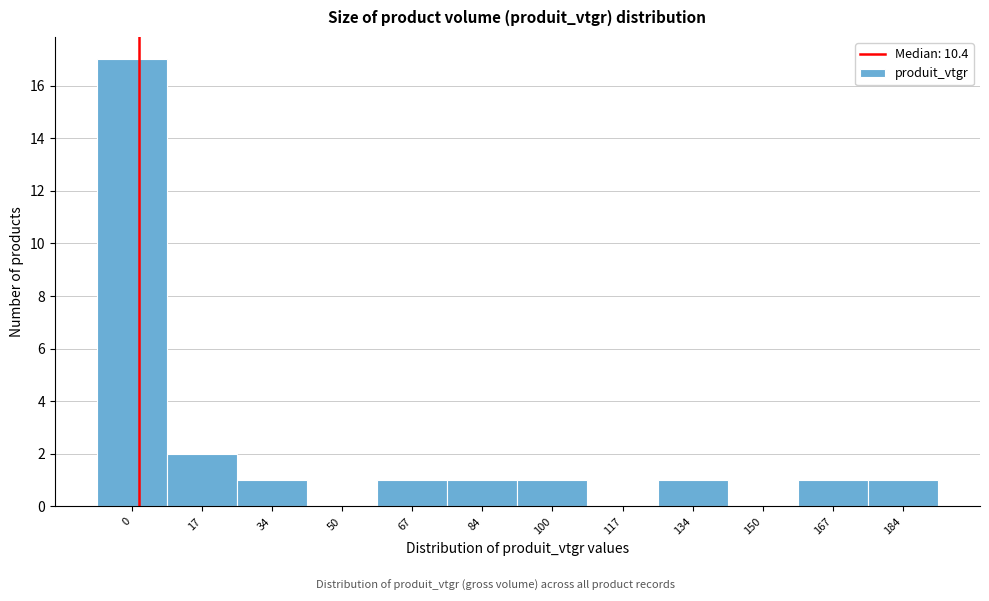

Reading left to right, what are all the values shown in this chart?

0=17	17=2	34=1	50=0	67=1	84=1	100=1	117=0	134=1	150=0	167=1	184=1